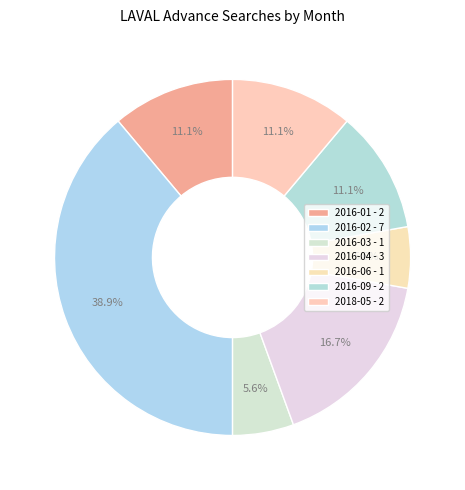

How many slices are in this pie chart?

7